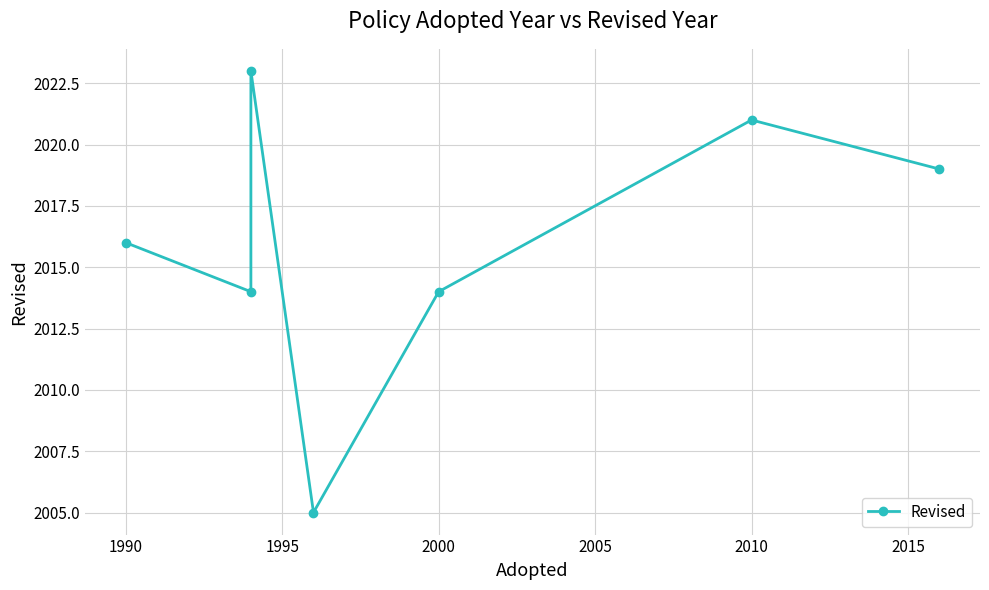

How many values are between 2014 and 2021?

5